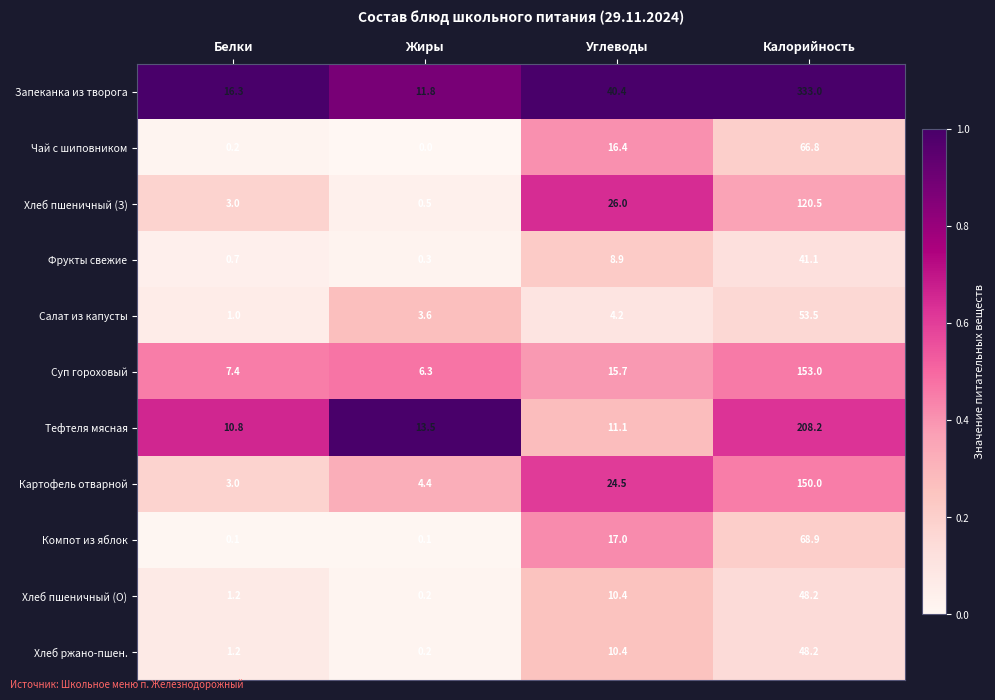

What is the total value across all series at Калорийность?

1291.4